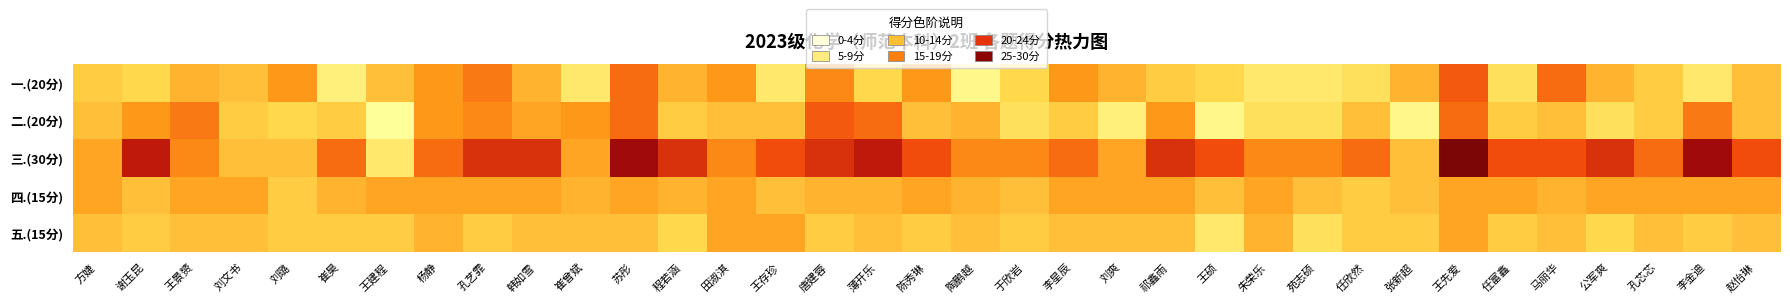

At which category is the sum across all series the highest?

王先爱